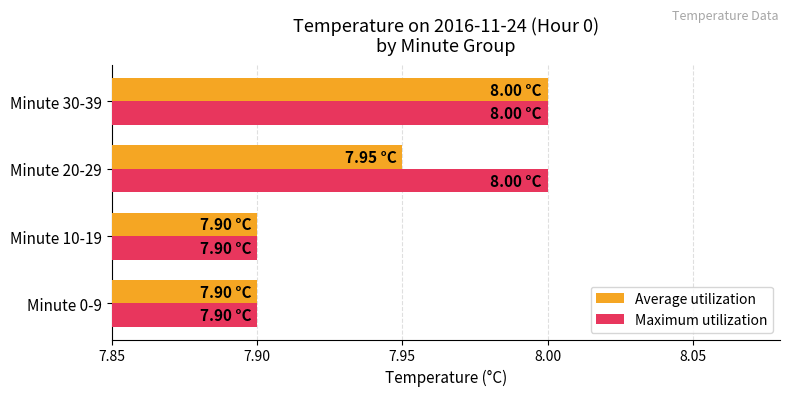

At how many categories does at least one series exceed 7?

4